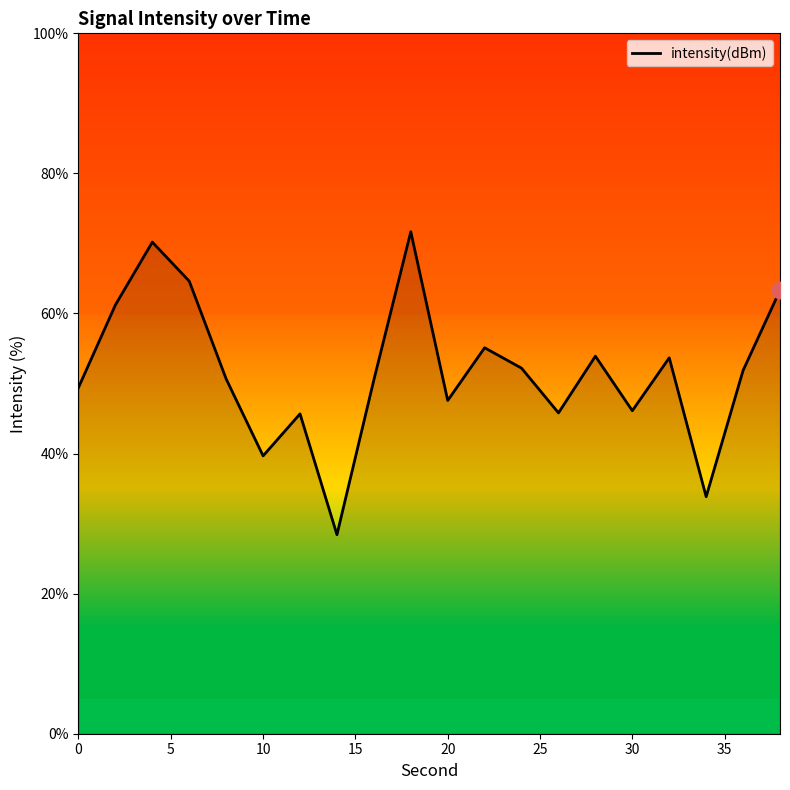

What is the maximum value shown in the chart?

71.7